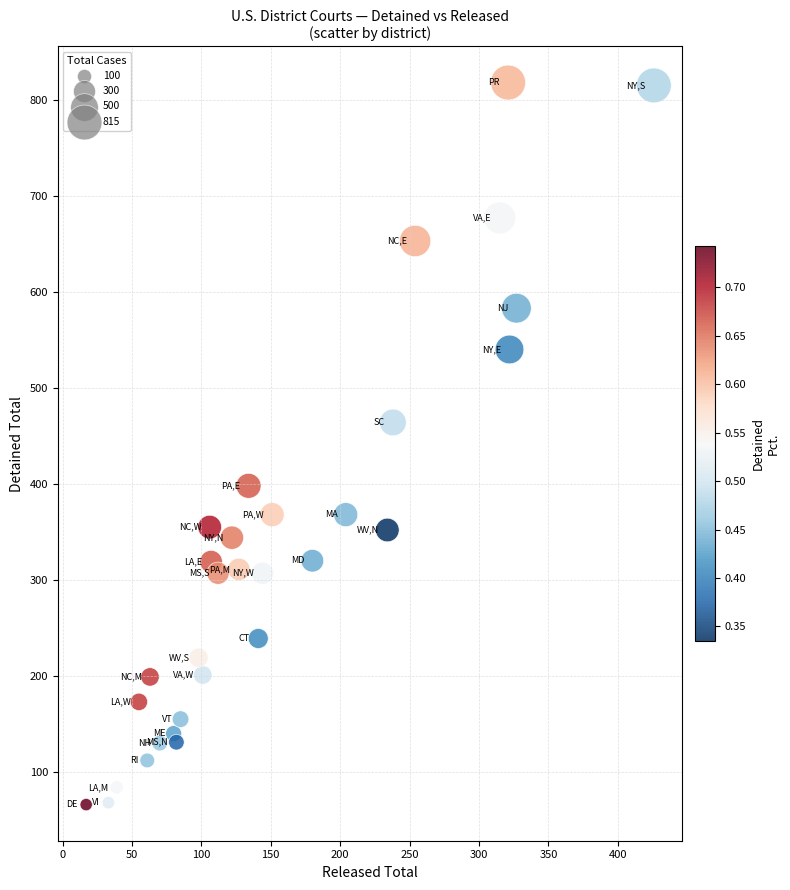

What Y value in the scatter plot is closest to 442?

464